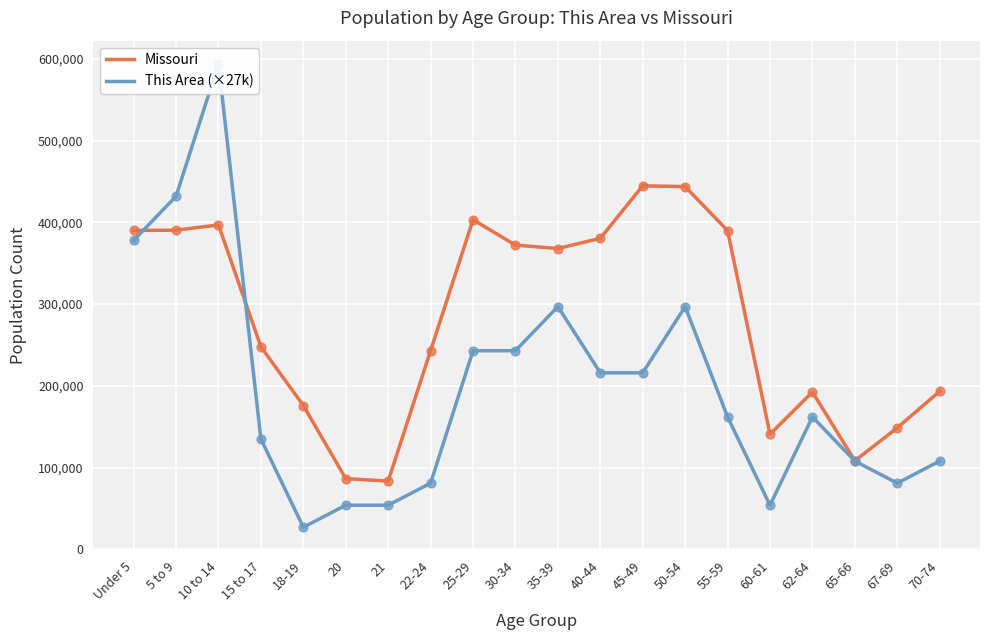

Which series has the largest Y range (max minus min)?

This Area (×27k)